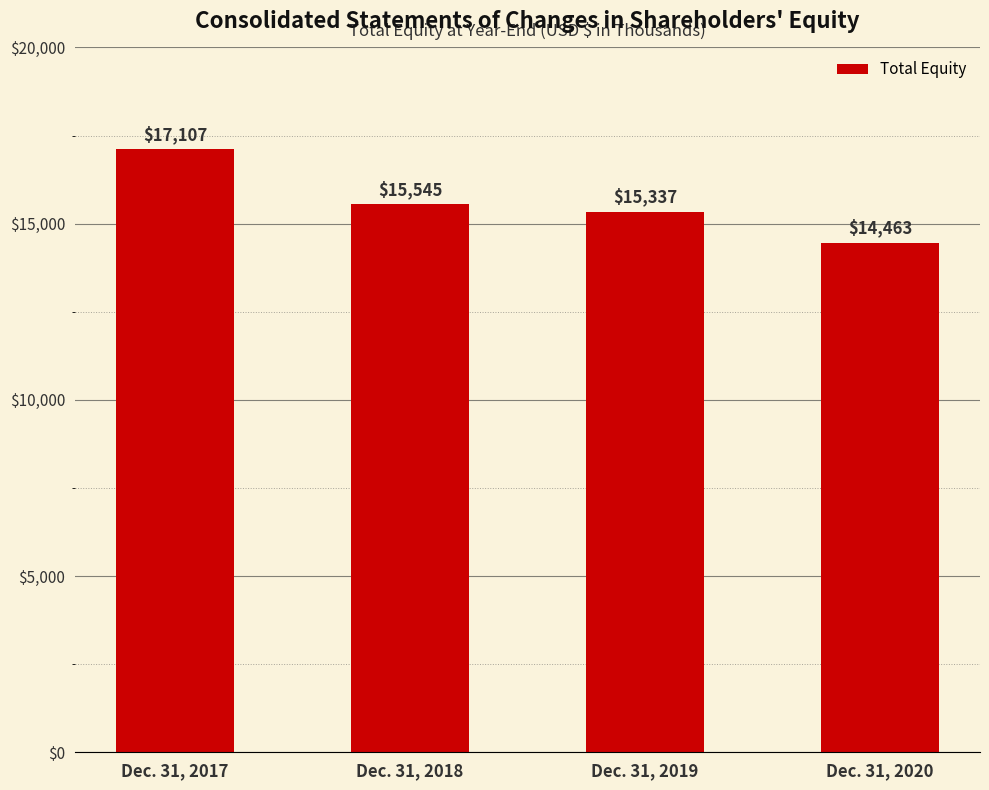

The value at Dec. 31, 2017 is 8337. True or false?

False